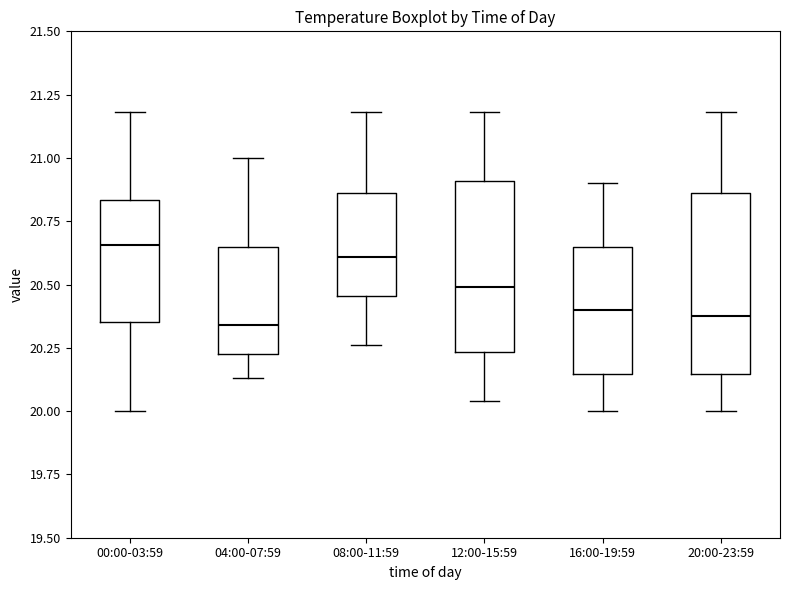

Reading left to right, read every box against the y-axis: the position of its median line, the range the box covers, and the ends of its whiskers. The values are not printed on the chart, so give them approximately, as read against the axis.

00:00-03:59: median 20.65, box 20.35 to 20.85, whiskers 20.00 to 21.20
04:00-07:59: median 20.35, box 20.25 to 20.65, whiskers 20.15 to 21.00
08:00-11:59: median 20.60, box 20.45 to 20.85, whiskers 20.25 to 21.20
12:00-15:59: median 20.50, box 20.25 to 20.90, whiskers 20.05 to 21.20
16:00-19:59: median 20.40, box 20.15 to 20.65, whiskers 20.00 to 20.90
20:00-23:59: median 20.40, box 20.15 to 20.85, whiskers 20.00 to 21.20